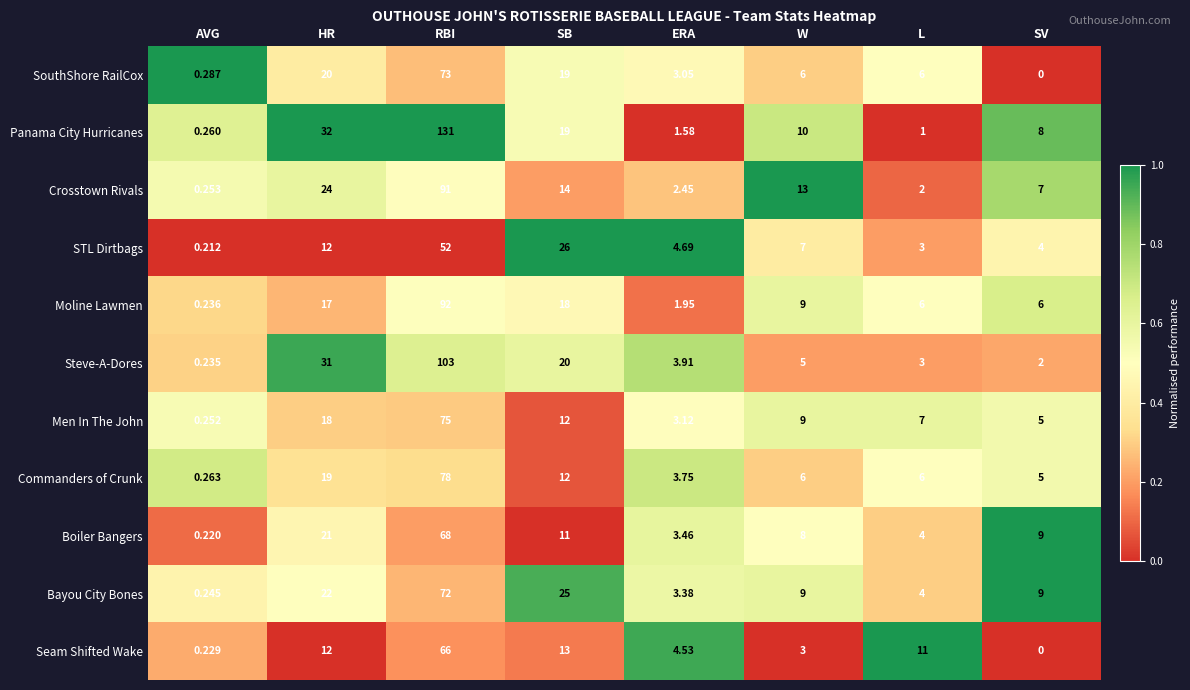

Which series has the largest total across all categories?

Panama City Hurricanes